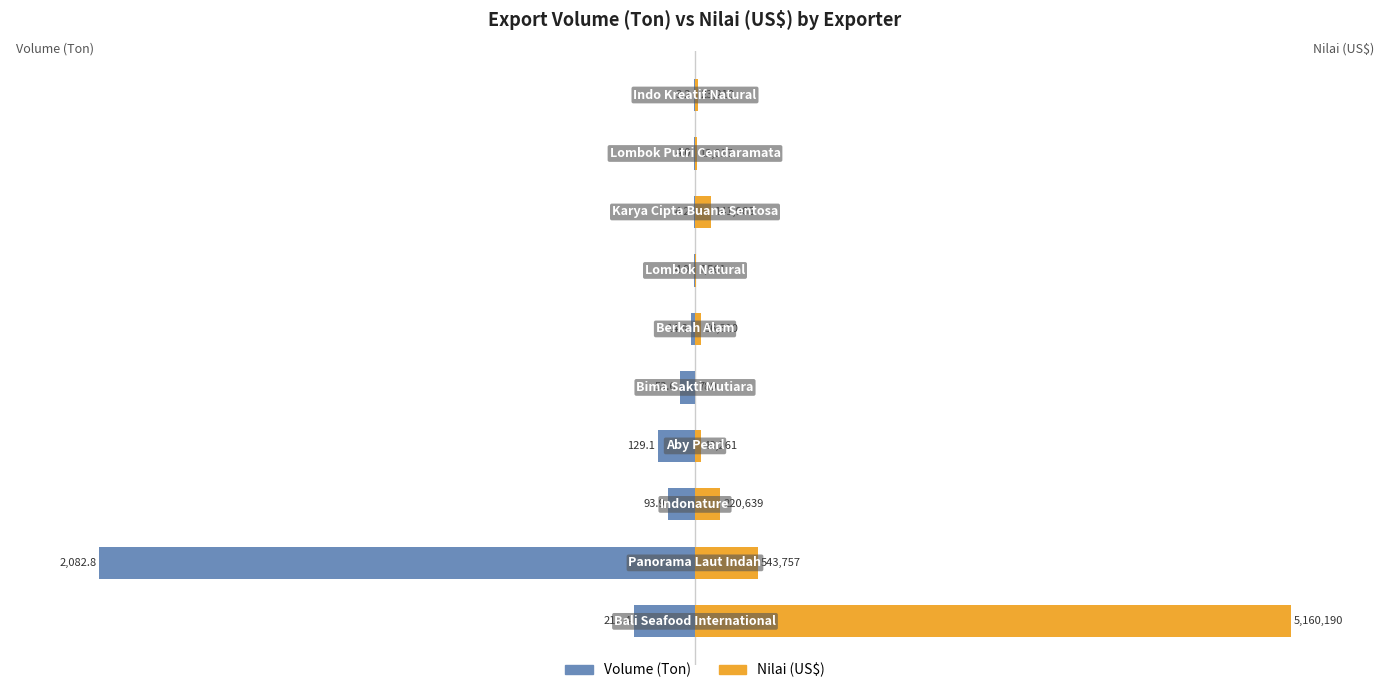

Is the value of Nilai (US$) at 0 greater than the value of Volume (Ton) at 0?

Yes